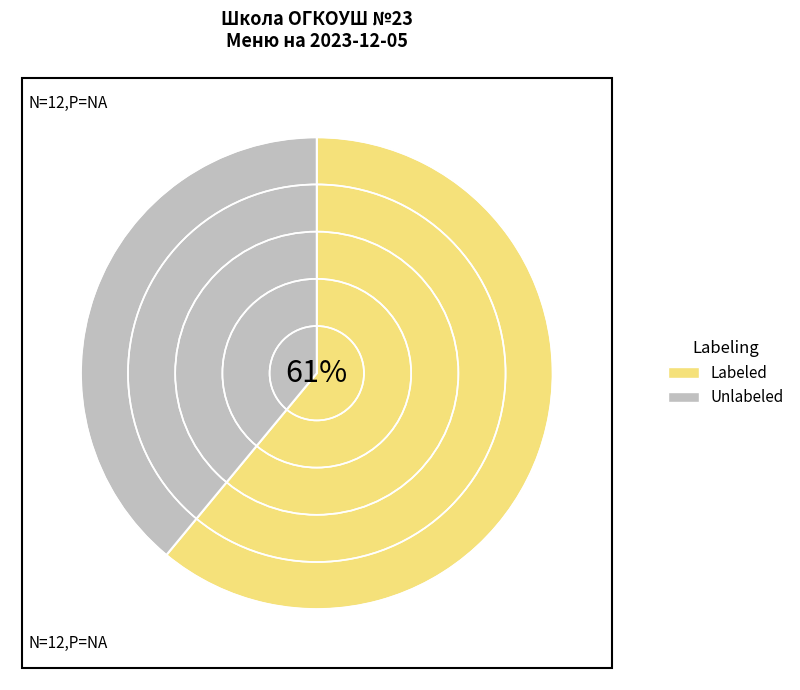

Combined, do Unlabeled and Labeled account for over 50%?

Yes